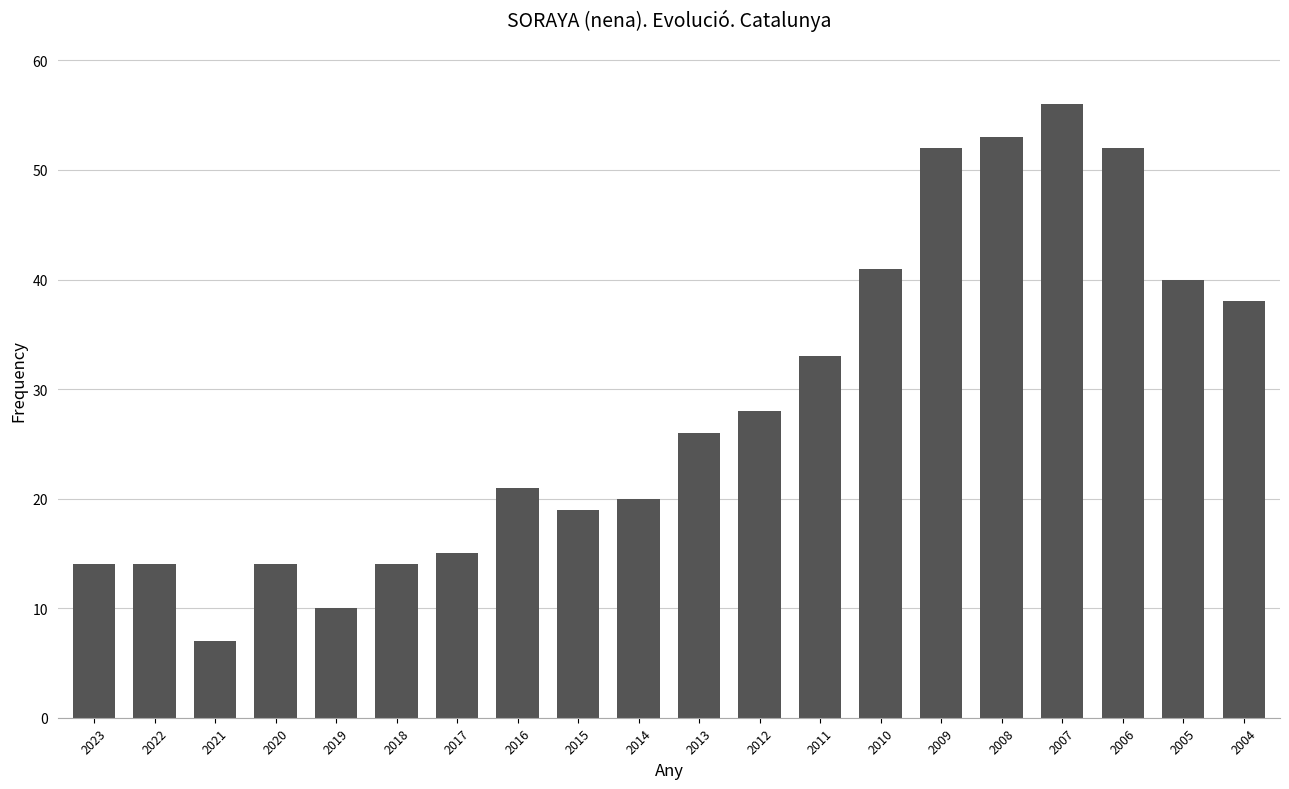

What is the value of the 17th bar from the left?

56